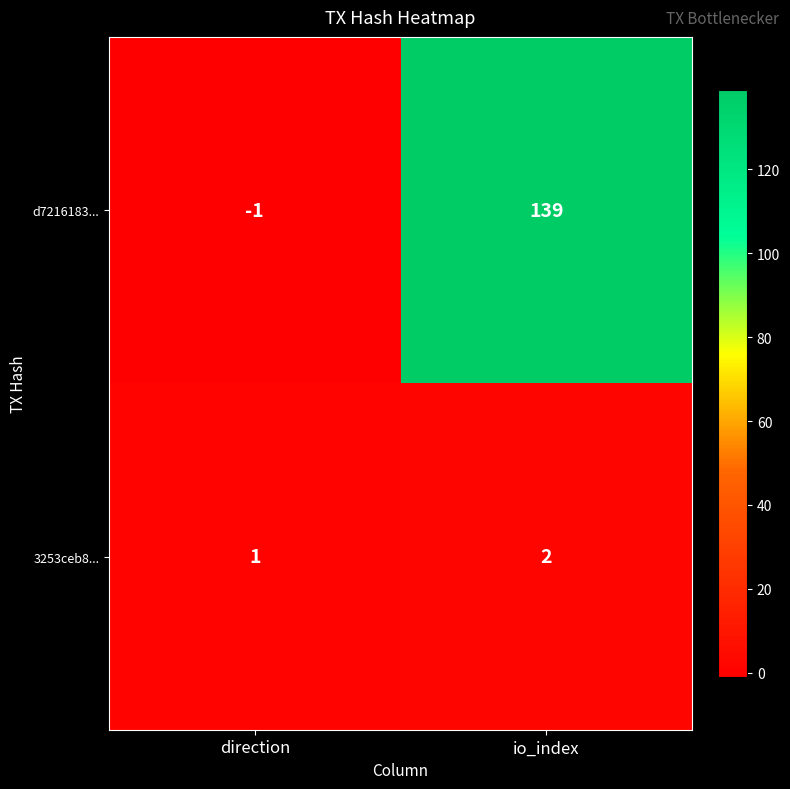

What is the sum of all 3253ceb8... values?

3